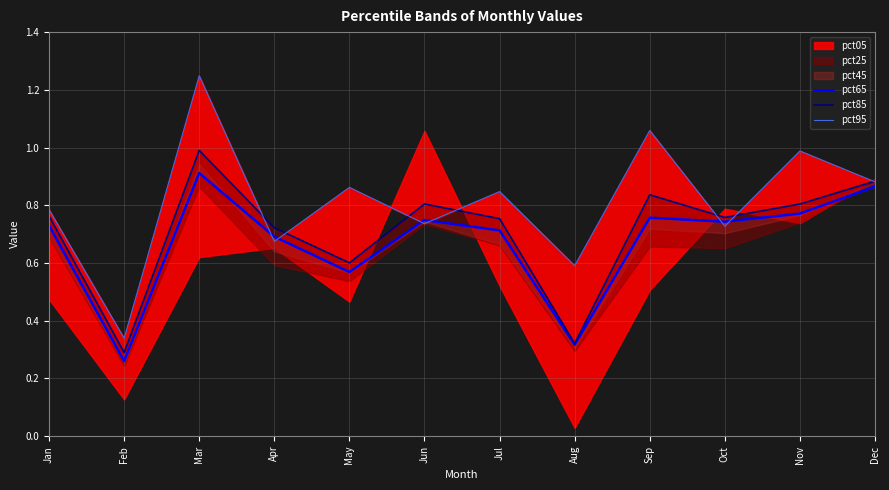

How many interior local valleys does the pct95 series have?

5